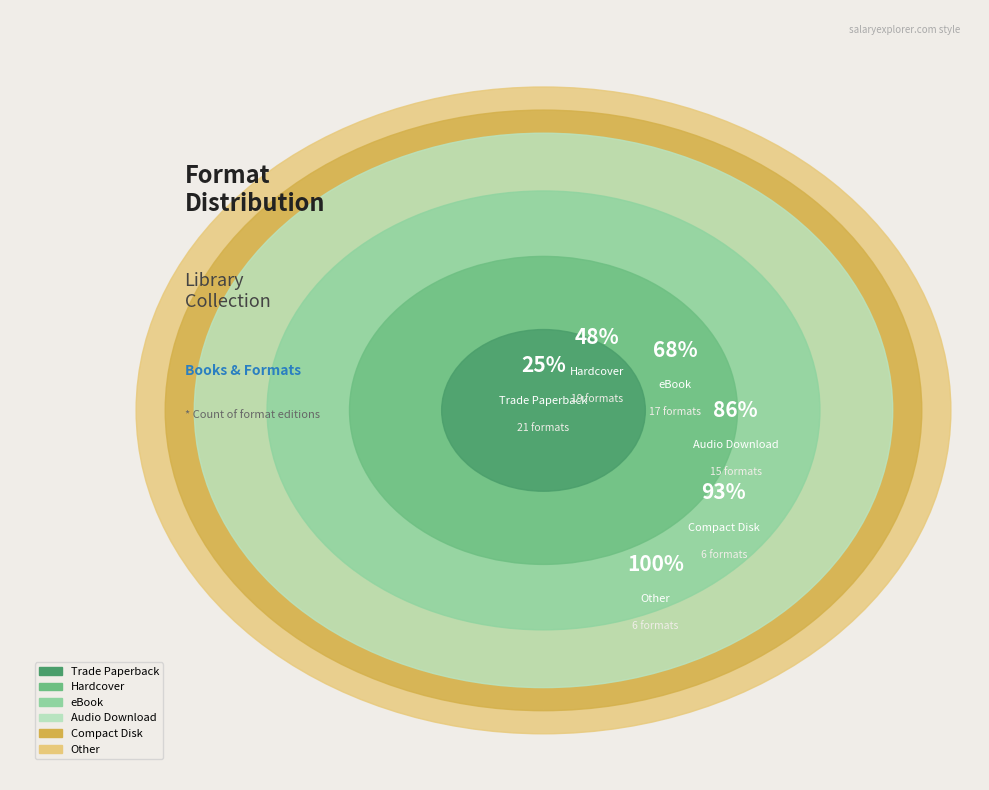

To the nearest percent, what is the combined percentage of Trade Paperback and Compact Disk?

32%